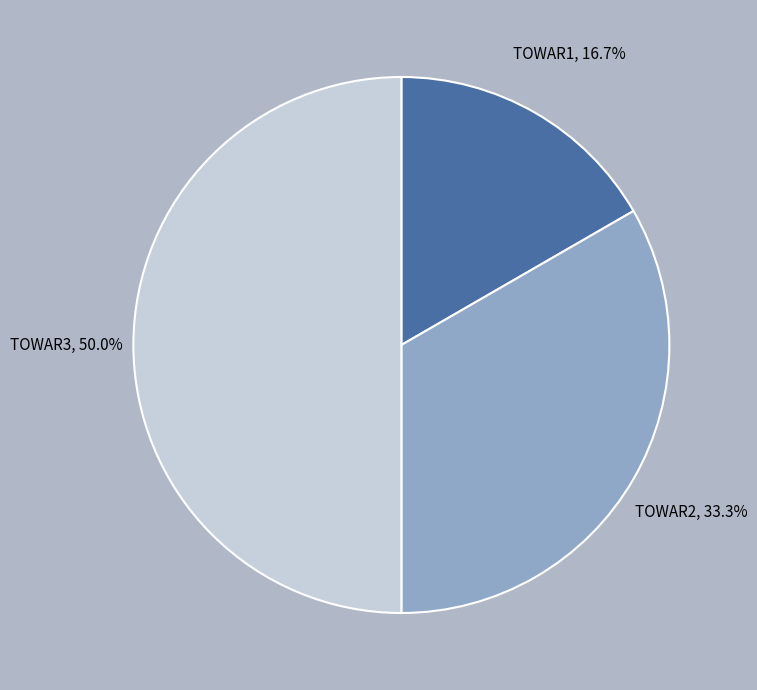

To the nearest percent, what percentage of the pie is TOWAR2?

33%